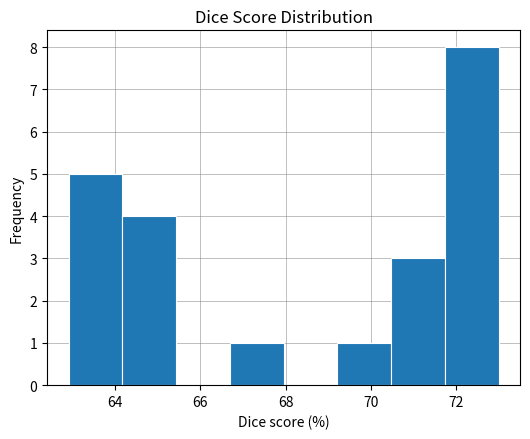

Reading left to right, list every bar in this chart as the range it spans on the x-axis followed by its height. Neither the bar edges nor the heights are printed on the chart, so give them approximately, as read against the axes.

63.0 to 64.2: 5
64.2 to 65.4: 4
65.4 to 66.6: 0
66.6 to 68.0: 1
68.0 to 69.2: 0
69.2 to 70.4: 1
70.4 to 71.8: 3
71.8 to 73.0: 8